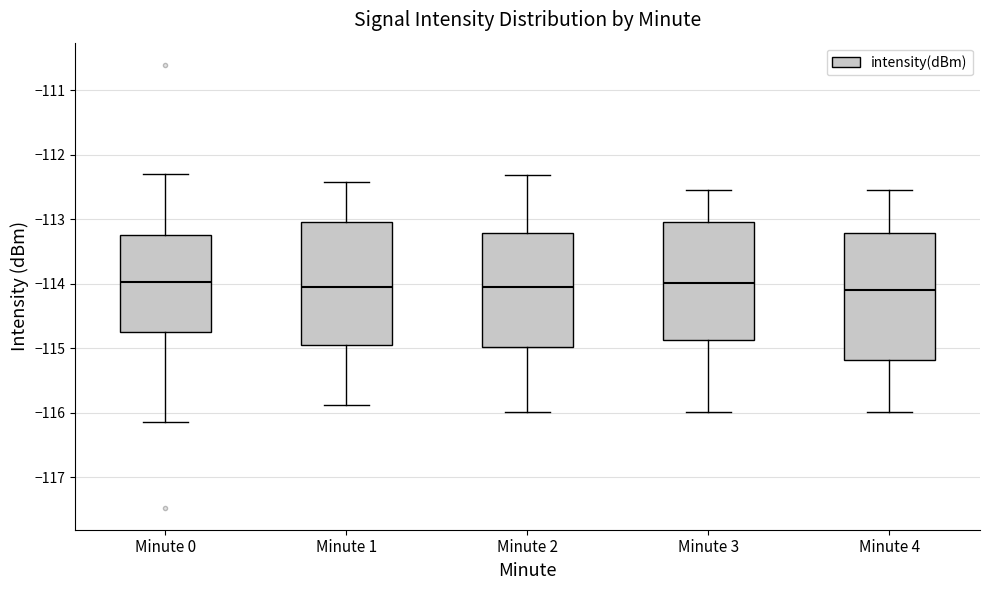

Reading left to right, transcribe this box plot: for each box, give where its median line is, the range the box spans, and where its two whiskers end, as read against the y-axis. The values are not printed on the chart, so give them approximately, as read against the axis.

Minute 0: median -114.0, box -114.8 to -113.2, whiskers -116.1 to -112.3
Minute 1: median -114.1, box -114.9 to -113.0, whiskers -115.9 to -112.4
Minute 2: median -114.1, box -115.0 to -113.2, whiskers -116.0 to -112.3
Minute 3: median -114.0, box -114.9 to -113.0, whiskers -116.0 to -112.5
Minute 4: median -114.1, box -115.2 to -113.2, whiskers -116.0 to -112.5